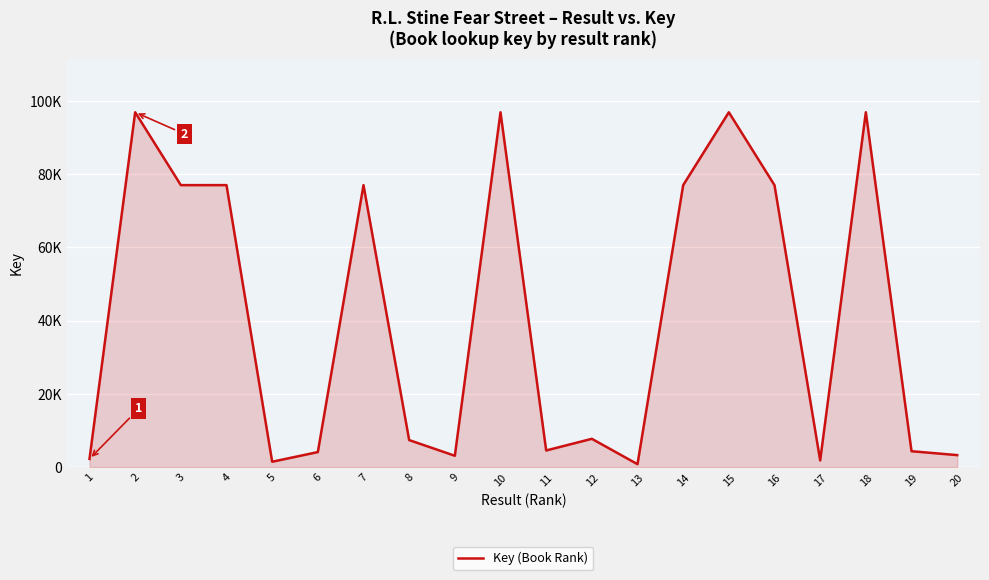

Does the chart display data point markers on the line(s)?

No